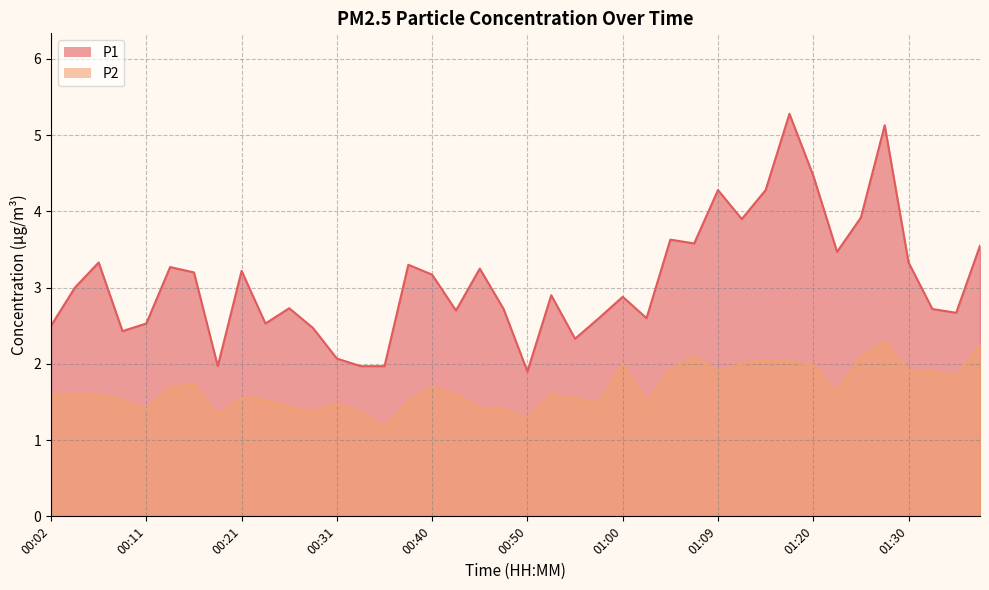

What is the approximate value of P1 at 01:33?

2.7